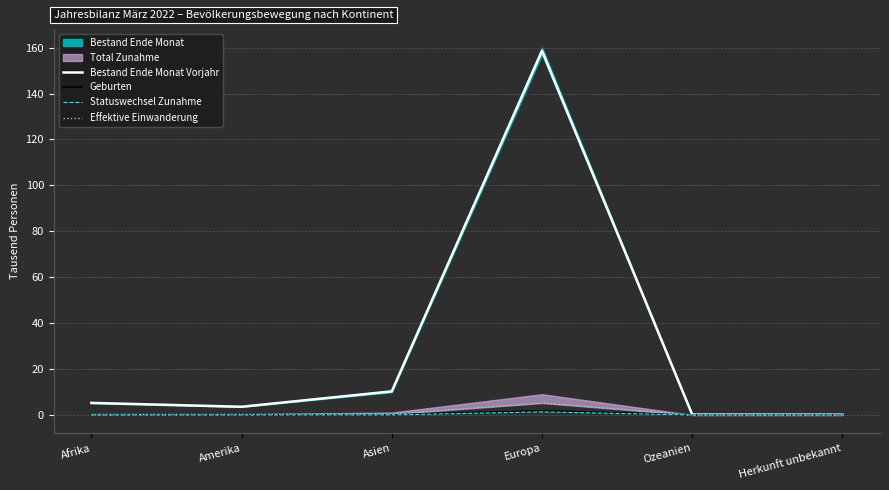

Is the value of Statuswechsel Zunahme at Herkunft unbekannt greater than the value of Bestand Ende Monat Vorjahr at Europa?

No